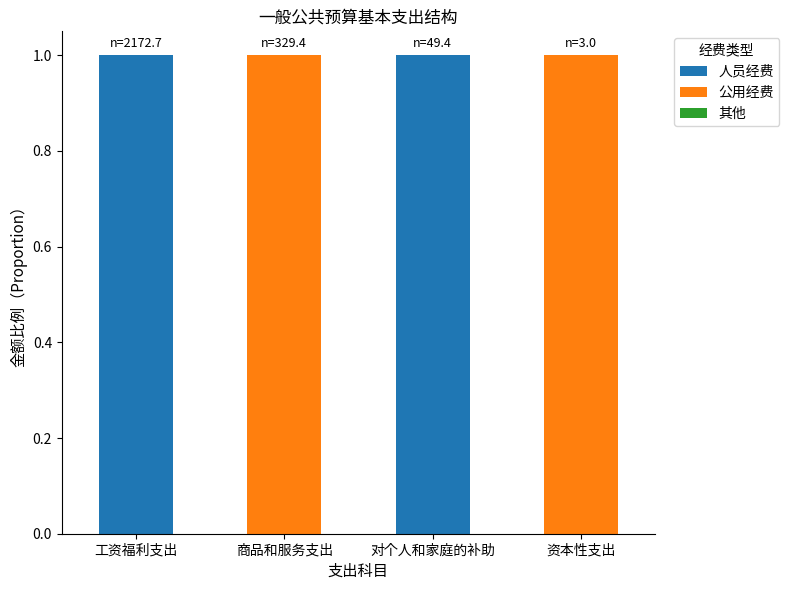

The 人员经费 series shows 2 at 对个人和家庭的补助. True or false?

False